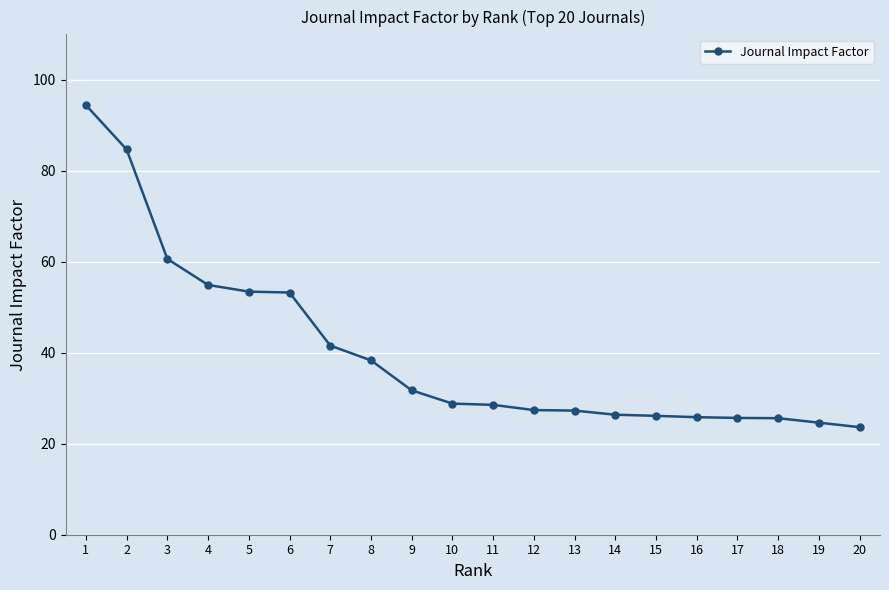

The chart shows a value of 46.1 at 16. True or false?

False